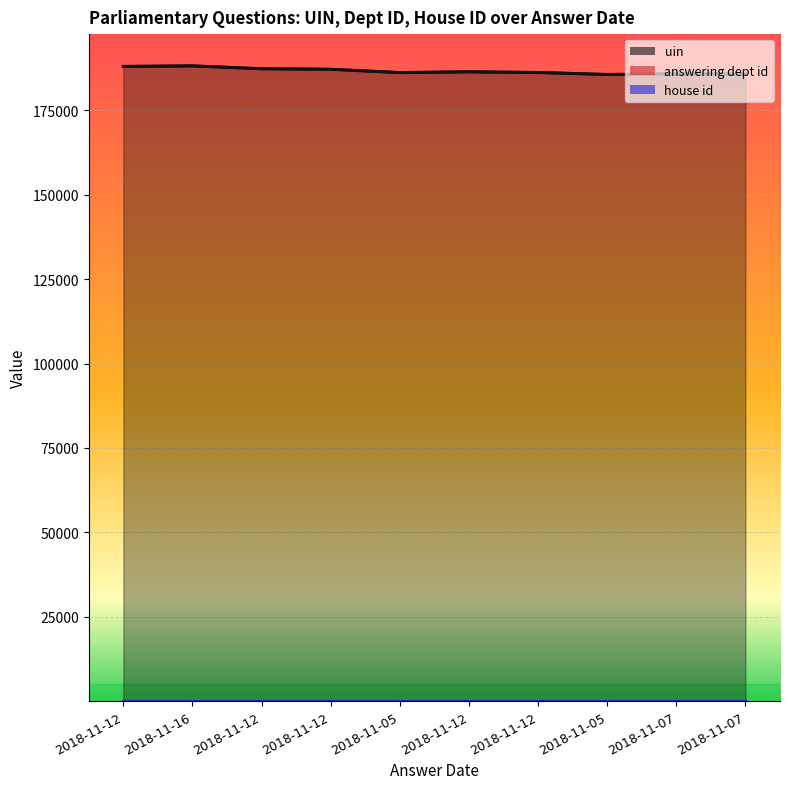

What is the maximum value shown in the chart?

188167